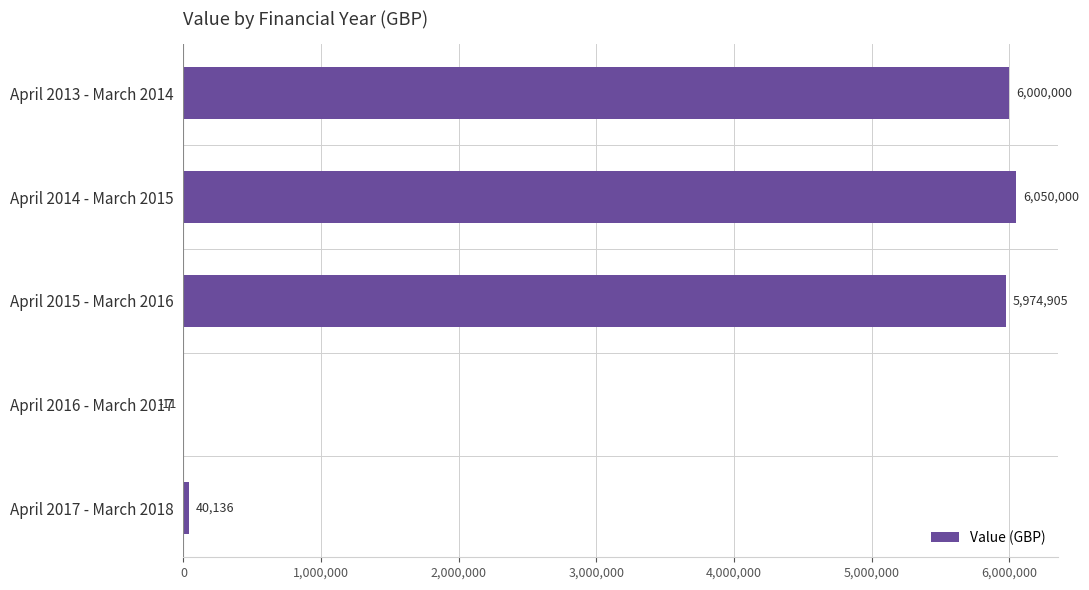

The value at April 2013 - March 2014 is 9110978. True or false?

False